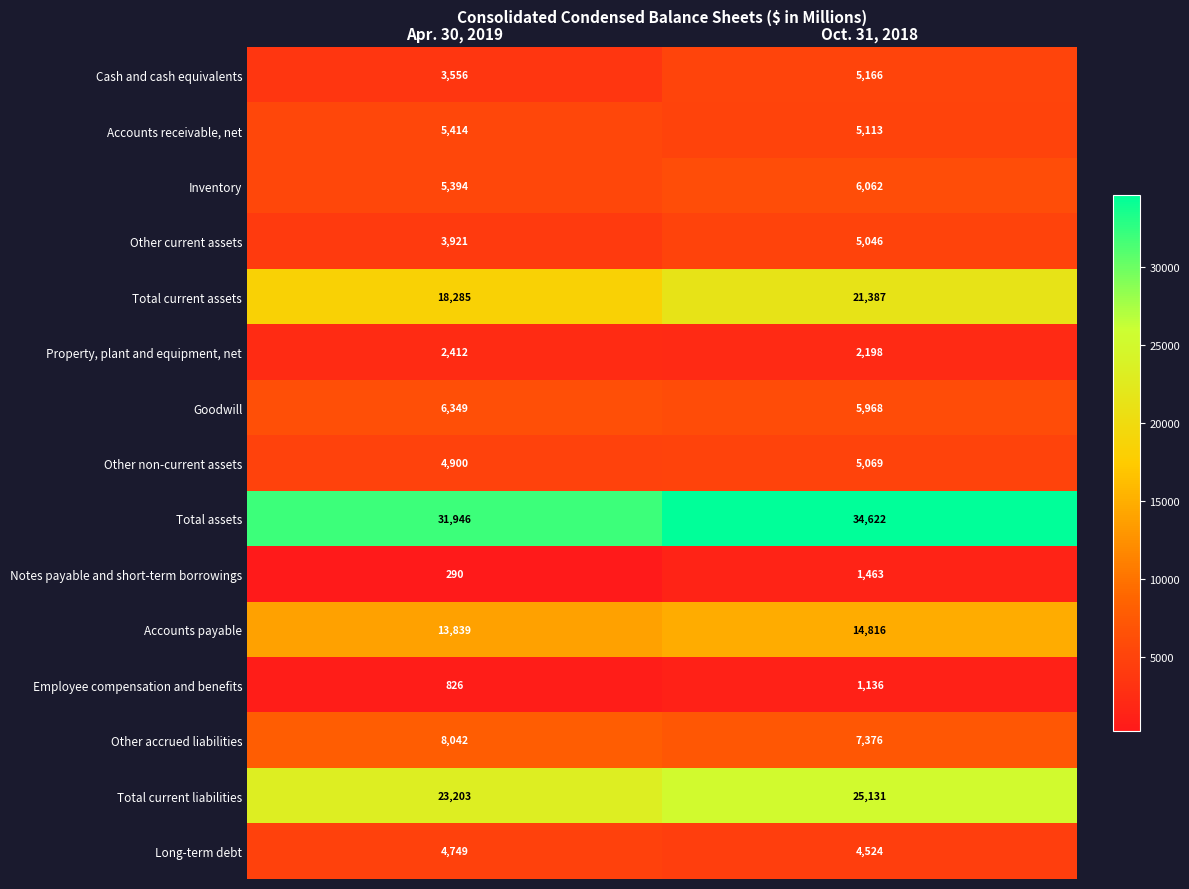

Rank the categories by Goodwill value from lowest to highest.

Oct. 31, 2018, Apr. 30, 2019